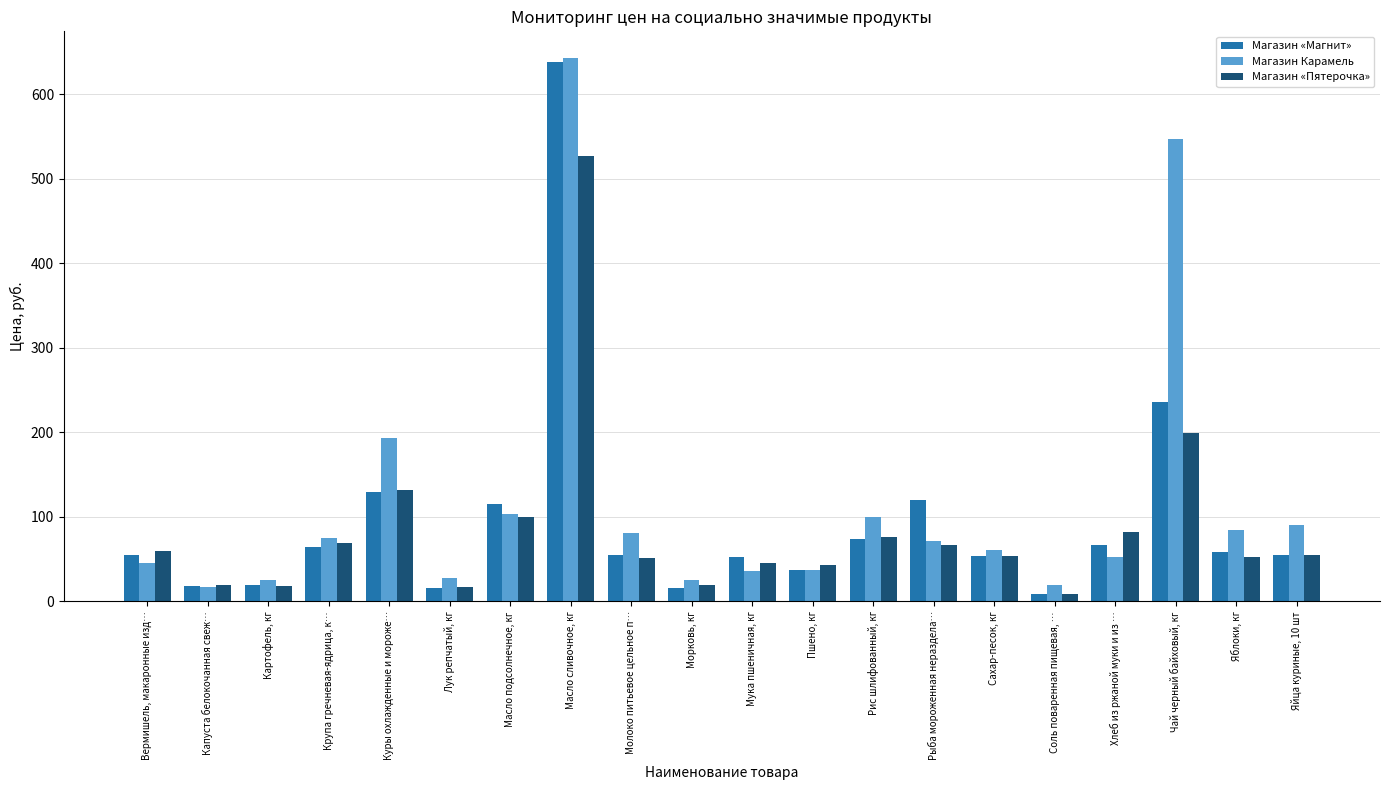

What are all the series names shown in the legend?

Магазин «Магнит», Магазин Карамель, Магазин «Пятерочка»